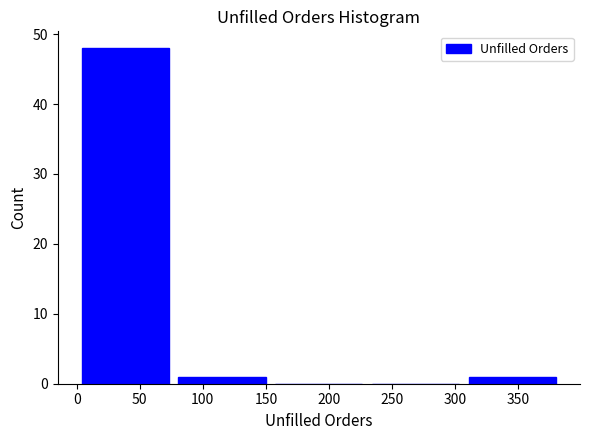

Reading left to right, list every bar in this chart as the range it spans on the x-axis followed by its height. Neither the bar edges nor the heights are printed on the chart, so give them approximately, as read against the axes.

0 to 75: 48
75 to 155: 1
155 to 230: 0
230 to 305: 0
305 to 385: 1